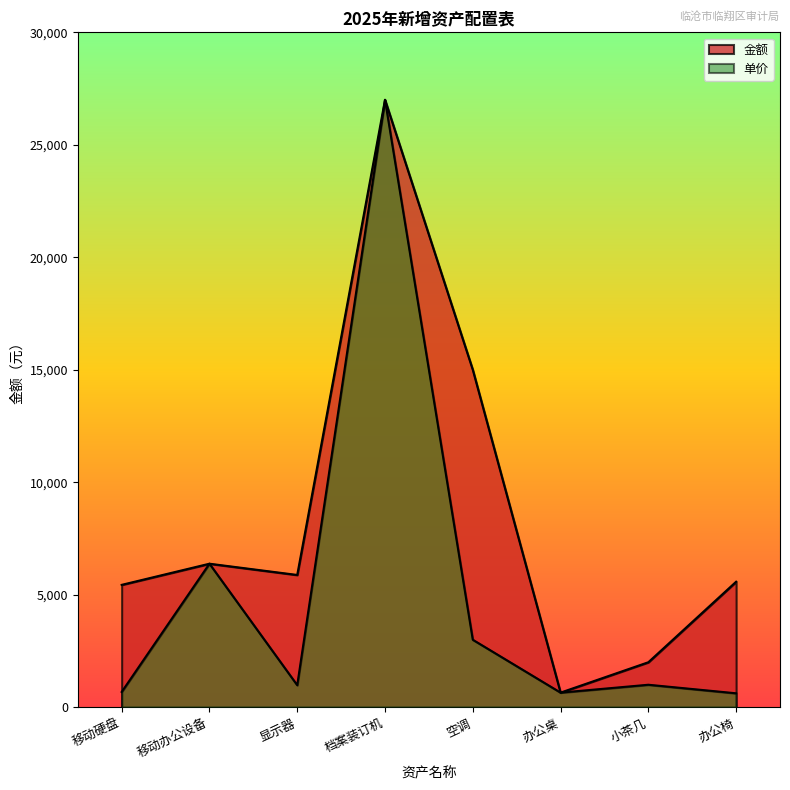

In 金额, how many points are higher than both neighbors (excluding endpoints)?

2